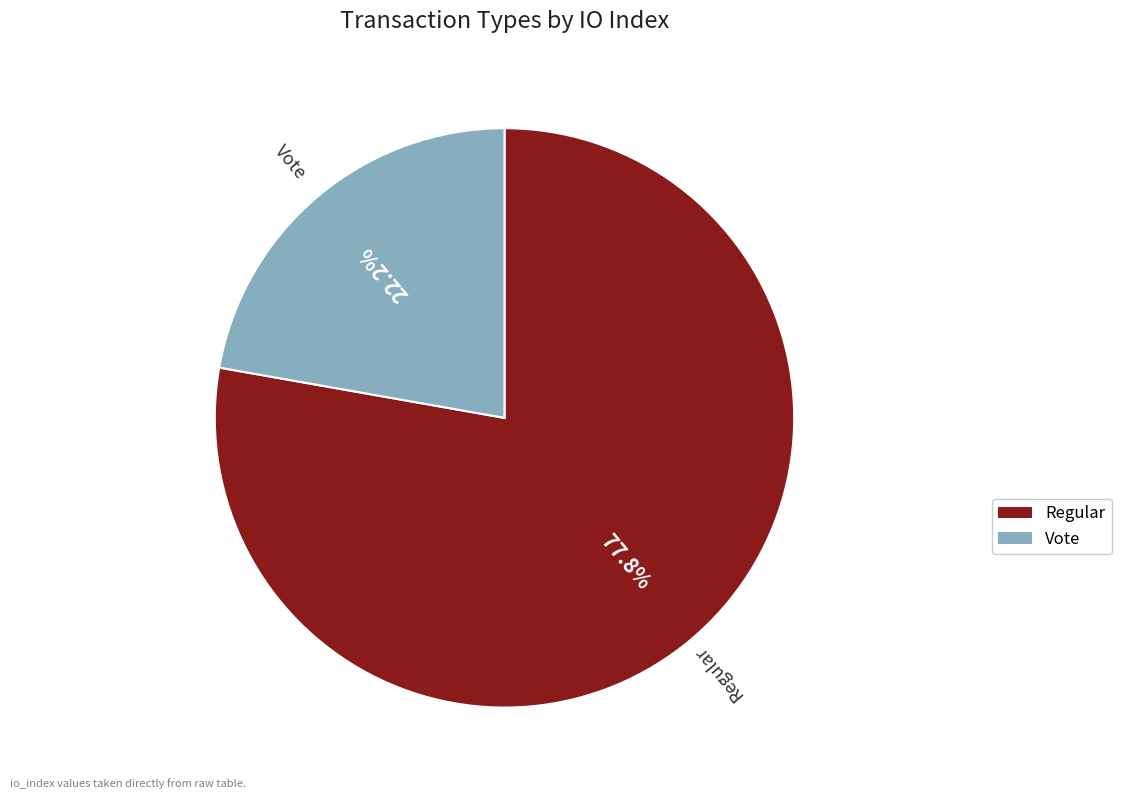

Is there any slice that represents more than half of the pie?

Yes